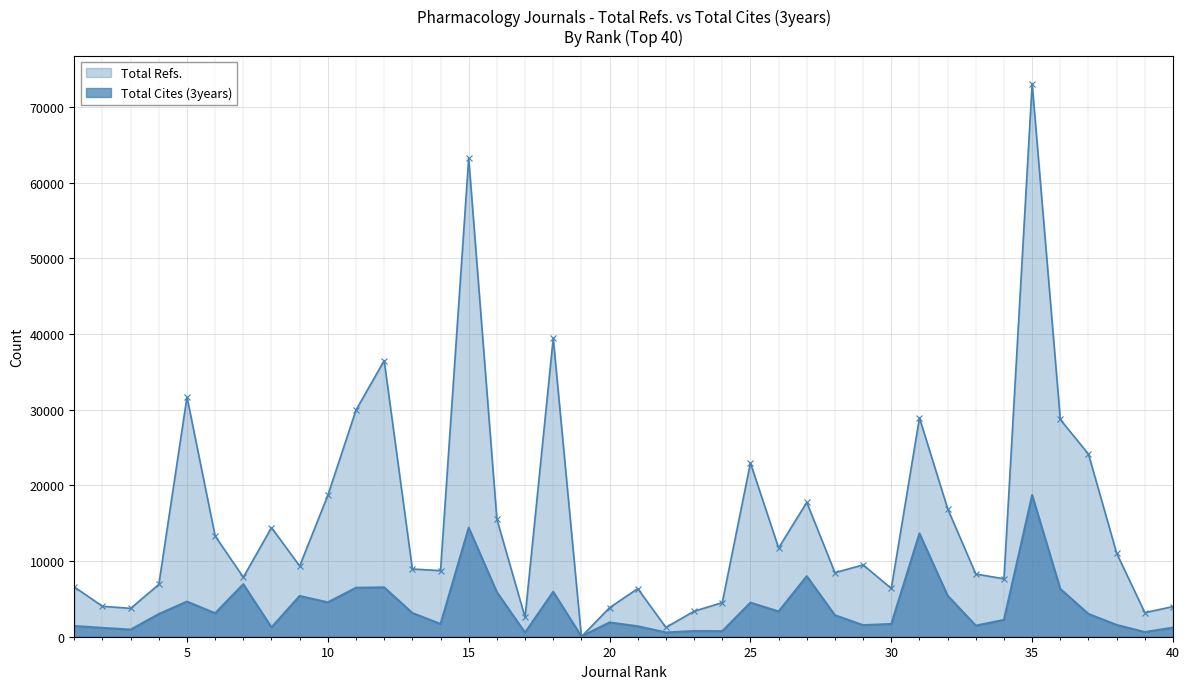

True or false: Total Cites (3years) has a value of 3343 at 26.

True